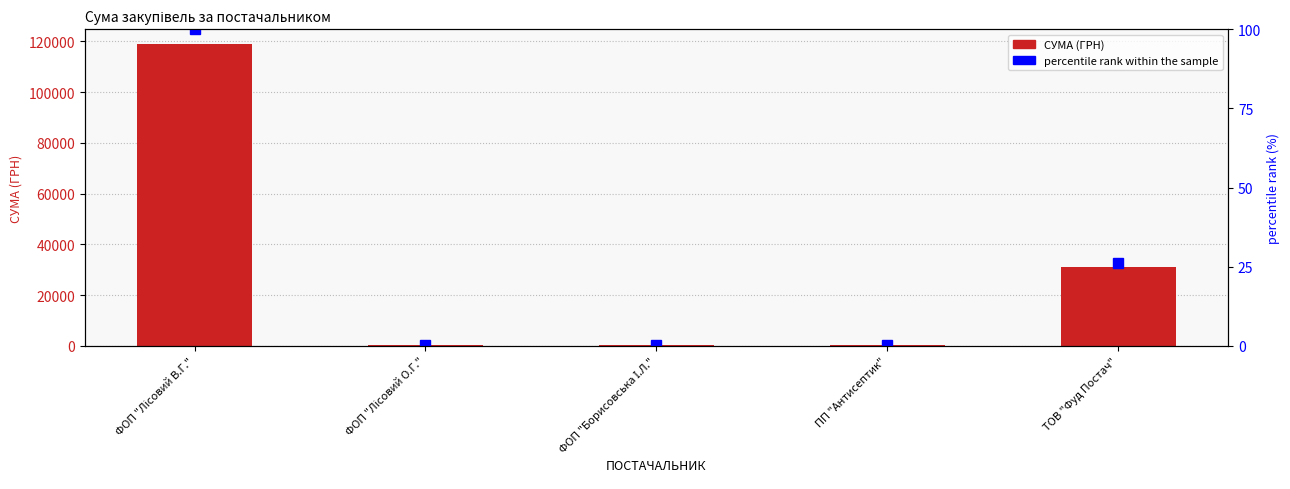

What is the difference between the maximum and minimum values in the percentile rank within the sample series?

99.9